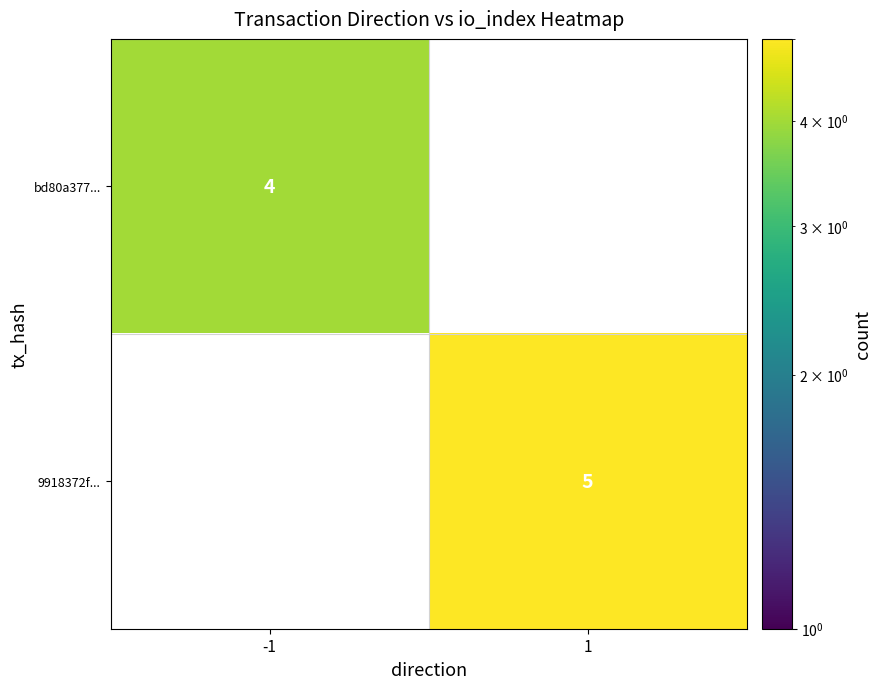

The 9918372f... series shows 1 at 1. True or false?

False